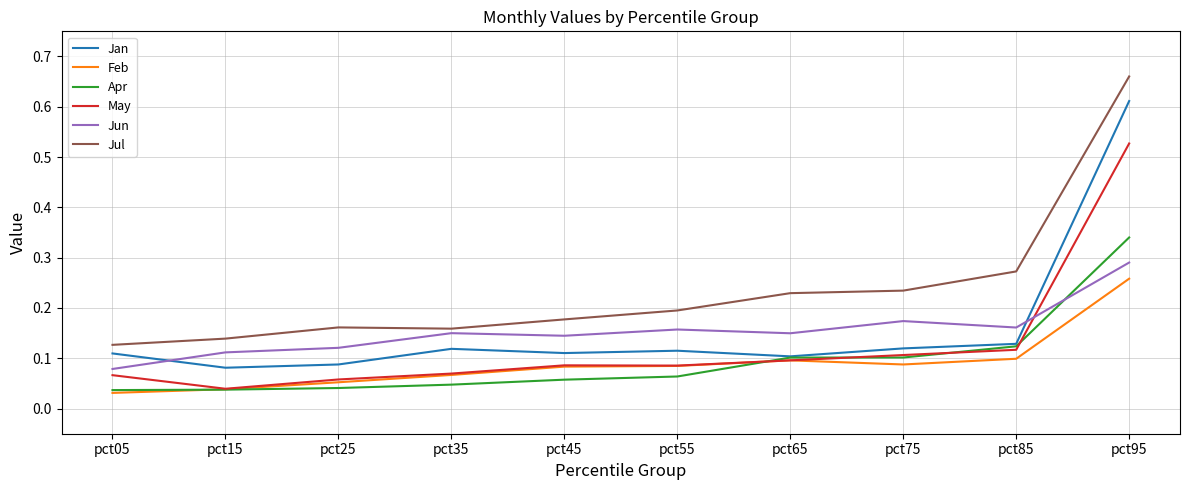

Which series has the largest total across all categories?

Jul